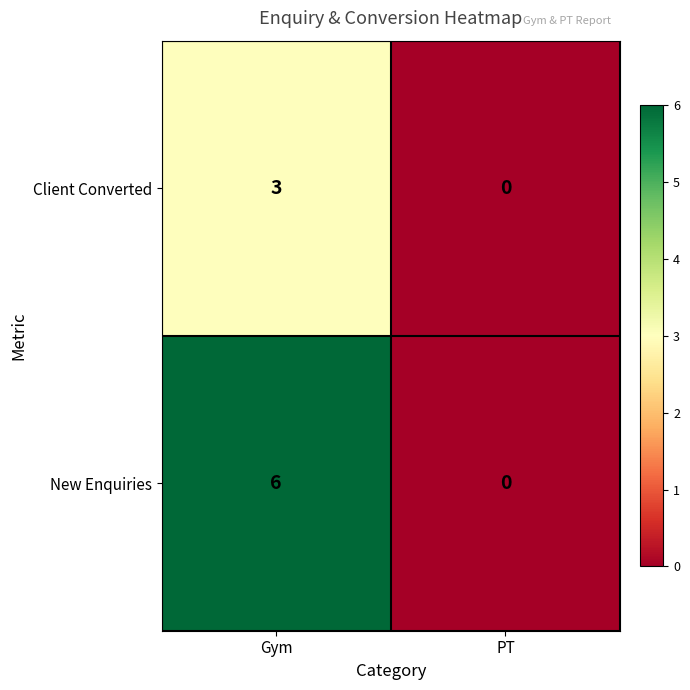

Rank the series at Gym from highest to lowest value.

New Enquiries, Client Converted